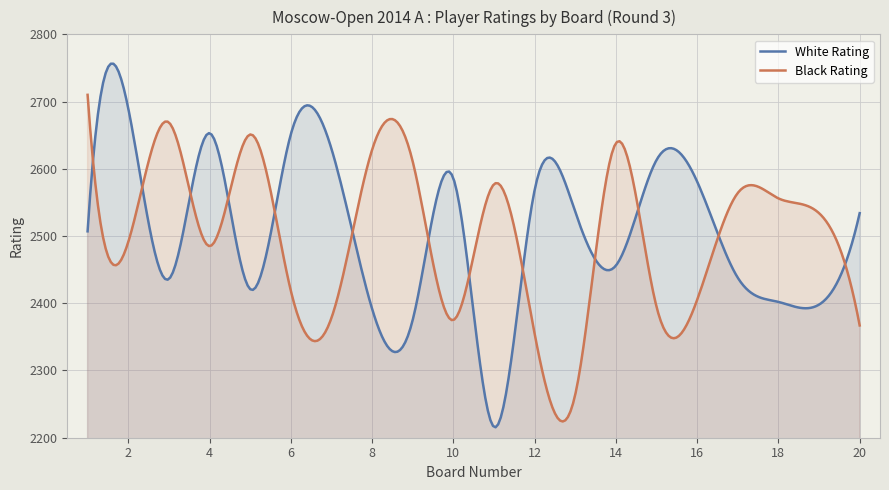

Which series has the widest spread of values?

White Rating